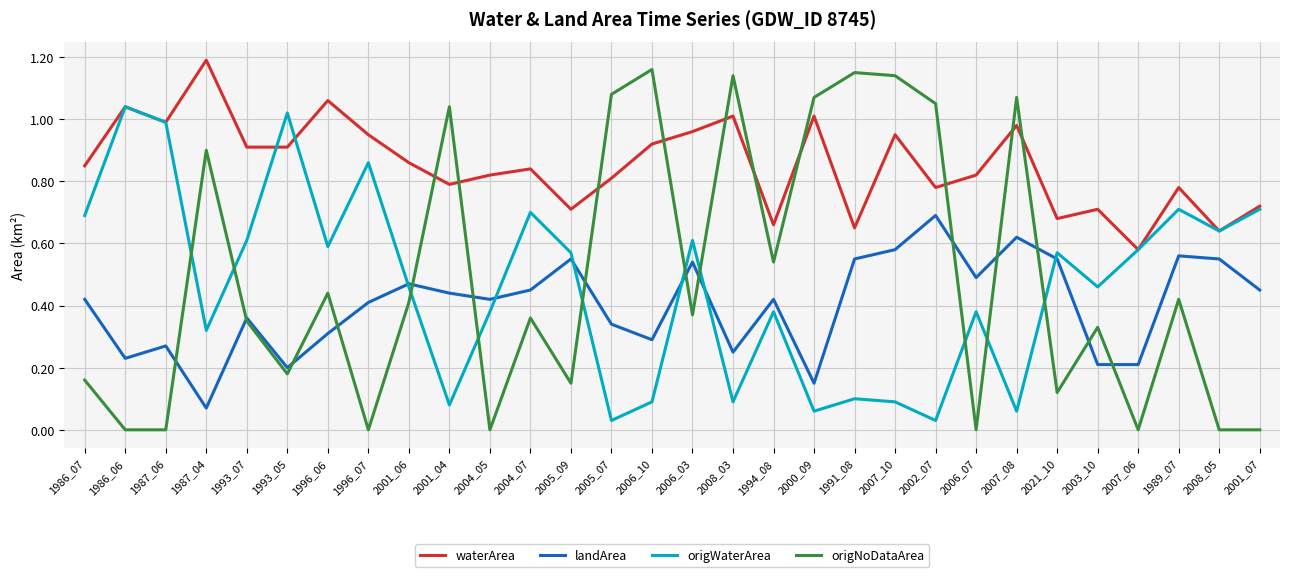

The value of origNoDataArea at 1989_07 is 0.6. True or false?

False